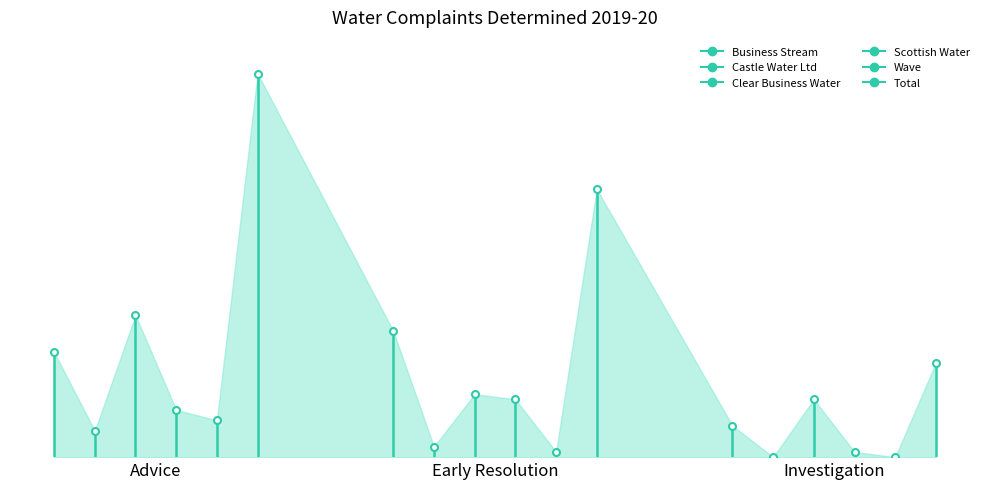

Is it true that Total equals 4 at Investigation?

False